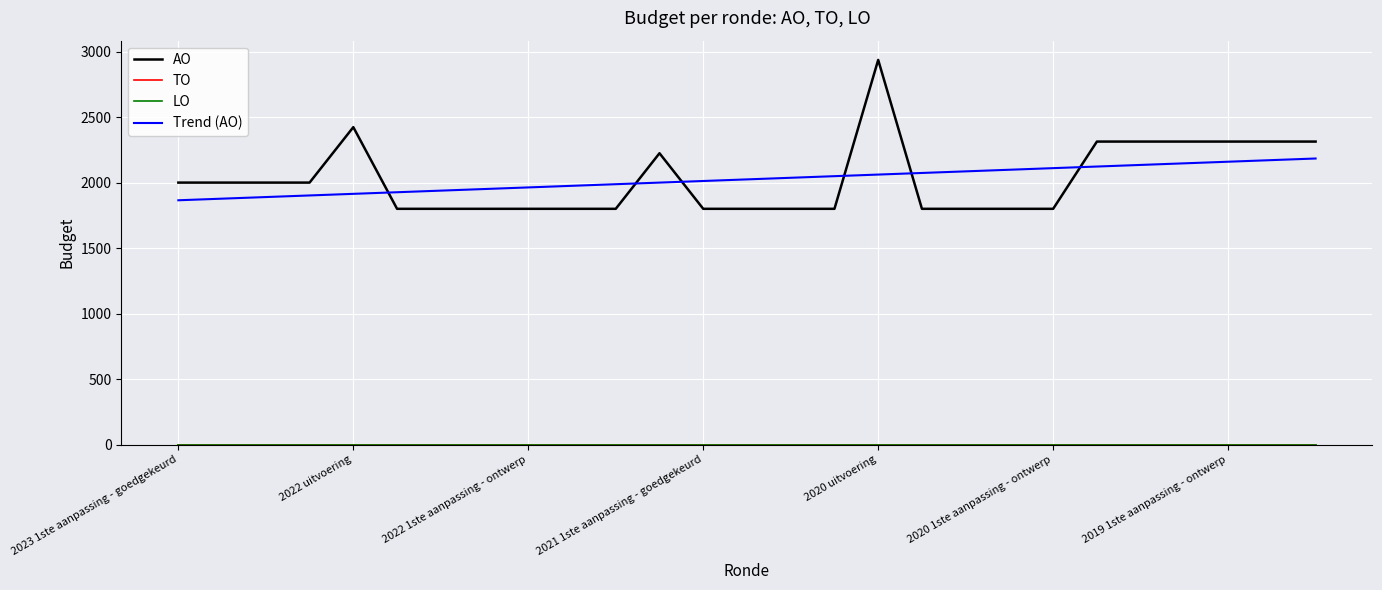

Reading left to right, list all the values displayed in this chart.

AO: 2000.0	2000.0	2000.0	2000.0	2423.0	1800.0	1800.0	1800.0	1800.0	1800.0	1800.0	2224.0	1800.0	1800.0	1800.0	1800.0	2936.0	1800.0	1800.0	1800.0	1800.0	2313.0	2313.0	2313.0	2313.0	2313.0	2313.0
TO: 0.0	0.0	0.0	0.0	0.0	0.0	0.0	0.0	0.0	0.0	0.0	0.0	0.0	0.0	0.0	0.0	0.0	0.0	0.0	0.0	0.0	0.0	0.0	0.0	0.0	0.0	0.0
LO: 0.0	0.0	0.0	0.0	0.0	0.0	0.0	0.0	0.0	0.0	0.0	0.0	0.0	0.0	0.0	0.0	0.0	0.0	0.0	0.0	0.0	0.0	0.0	0.0	0.0	0.0	0.0
Trend (AO): 1865.2	1877.4	1889.7	1901.9	1914.2	1926.4	1938.7	1951.0	1963.2	1975.5	1987.7	2000.0	2012.2	2024.5	2036.7	2049.0	2061.2	2073.5	2085.8	2098.0	2110.3	2122.5	2134.8	2147.0	2159.3	2171.5	2183.8